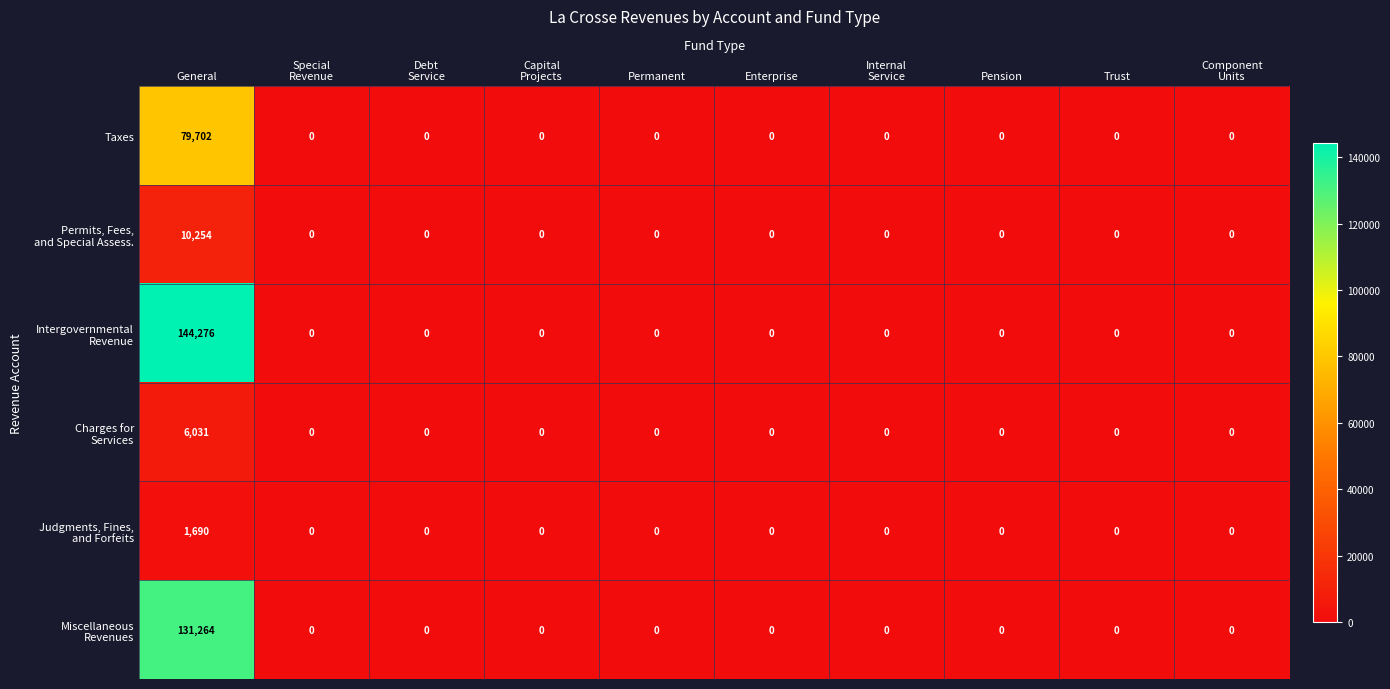

At which category is the sum across all series the highest?

General